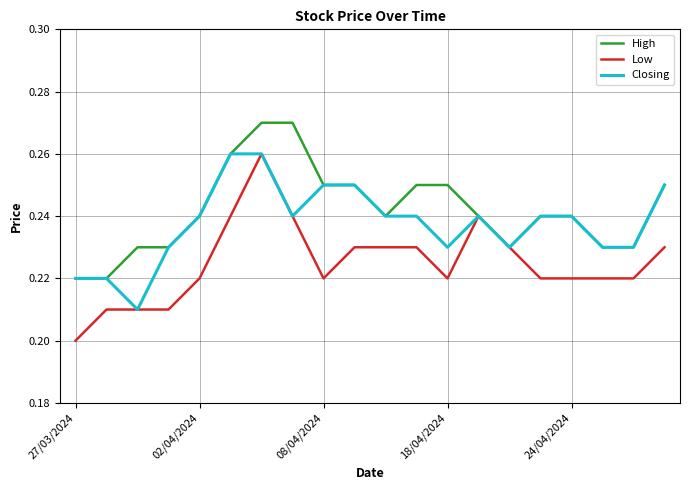

What are all the series names shown in the legend?

High, Low, Closing